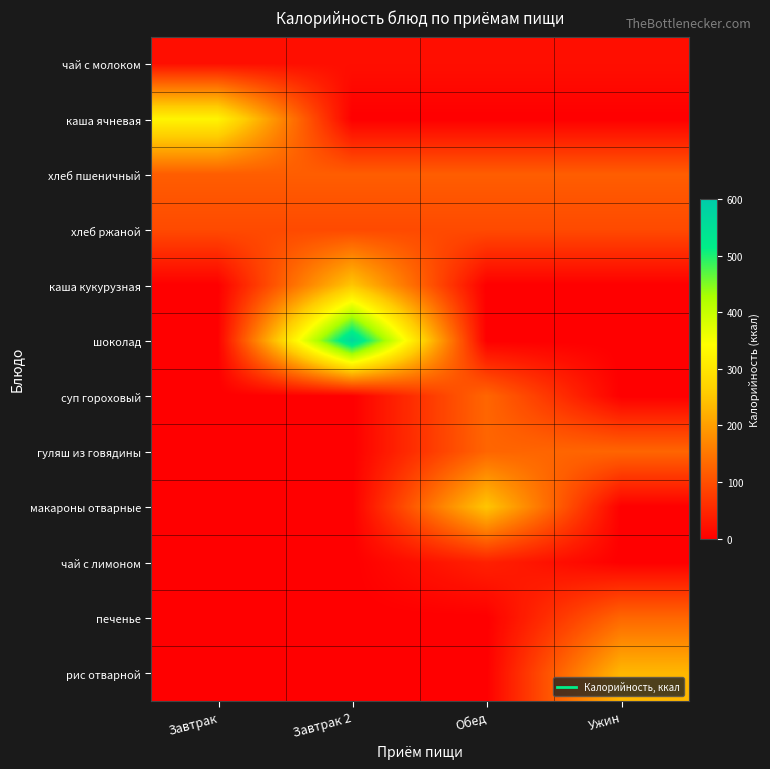

At which category does the chart reach its peak across all series?

Завтрак 2